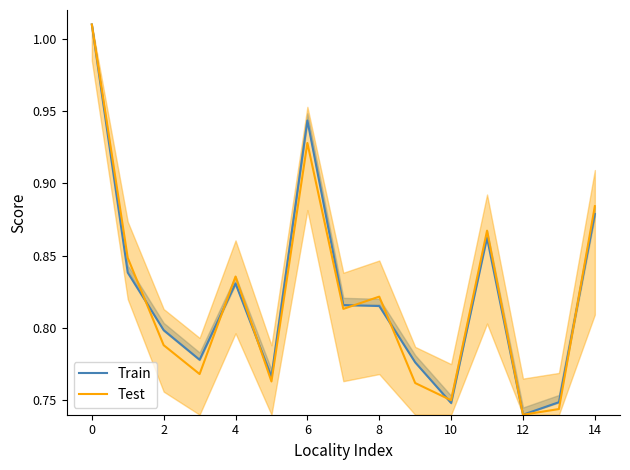

Reading left to right, extract all data points from this chart.

Train: 1.0	0.8	0.8	0.8	0.8	0.8	0.9	0.8	0.8	0.8	0.7	0.9	0.7	0.7	0.9
Test: 1.0	0.8	0.8	0.8	0.8	0.8	0.9	0.8	0.8	0.8	0.8	0.9	0.7	0.7	0.9